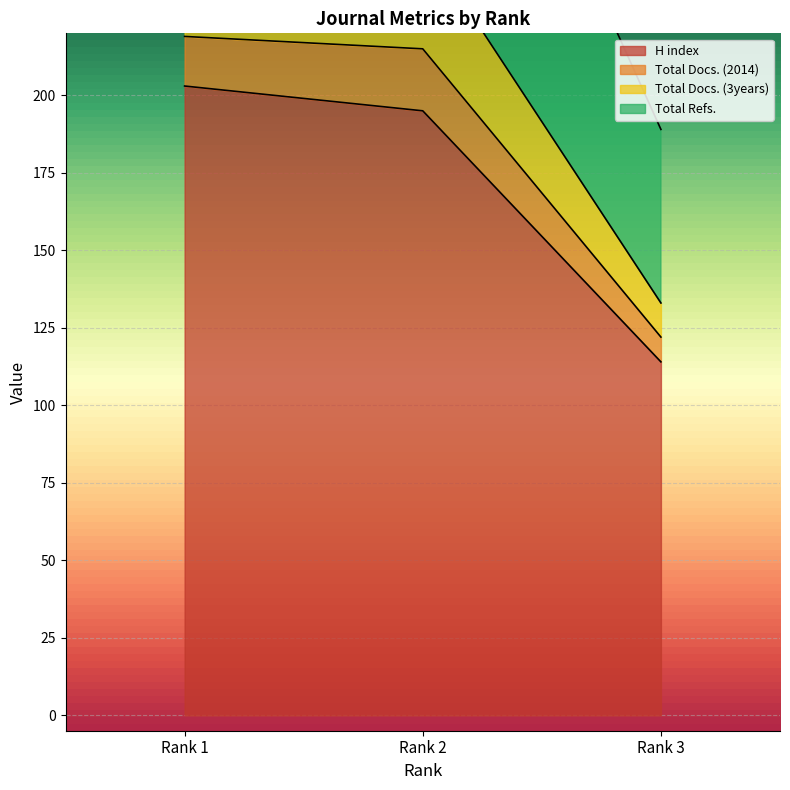

Is it true that H index equals 203 at Rank 1?

True